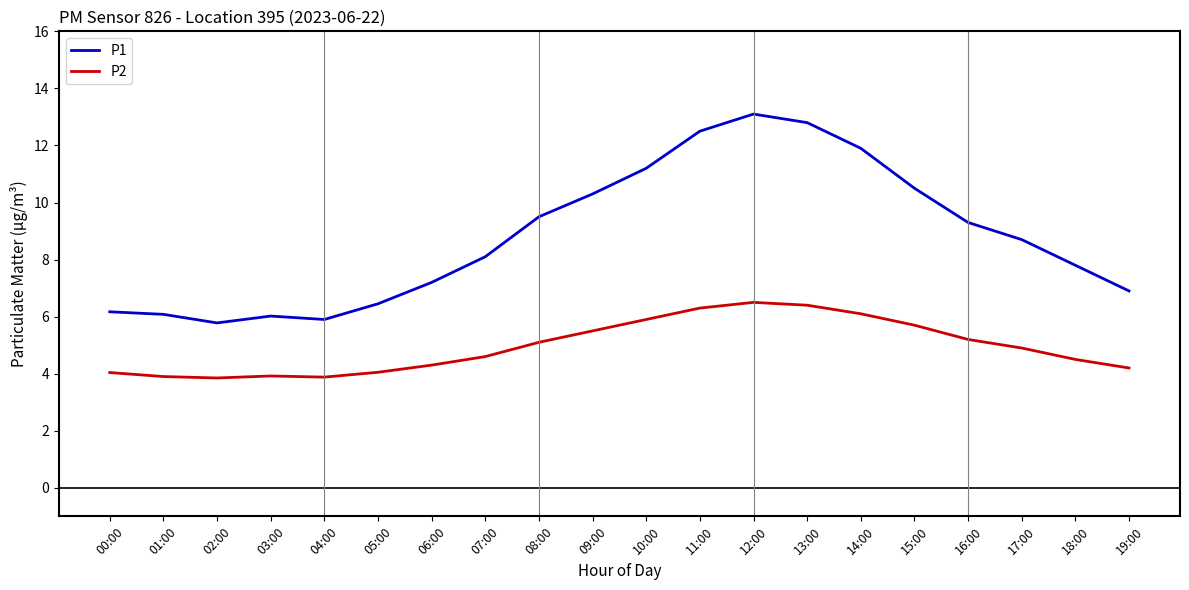

The P2 series shows 3.4 at 15:00. True or false?

False